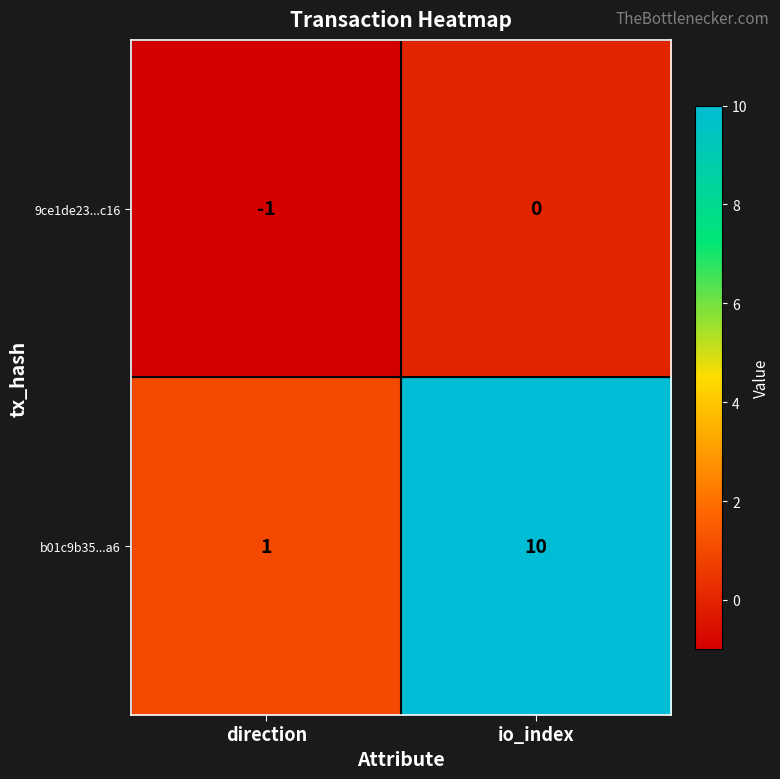

The value of 9ce1de23...c16 at direction is -1. True or false?

True